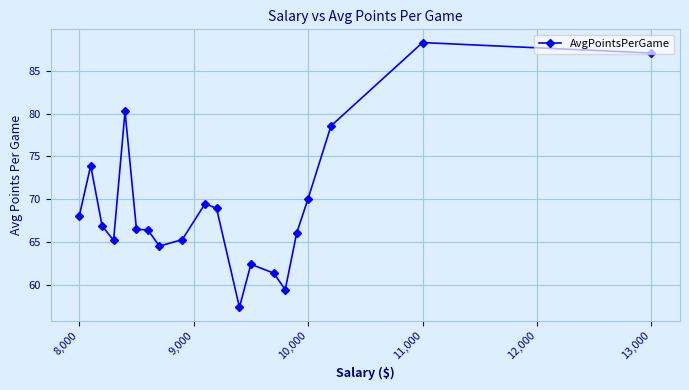

What is the difference between the maximum and minimum values?

30.9